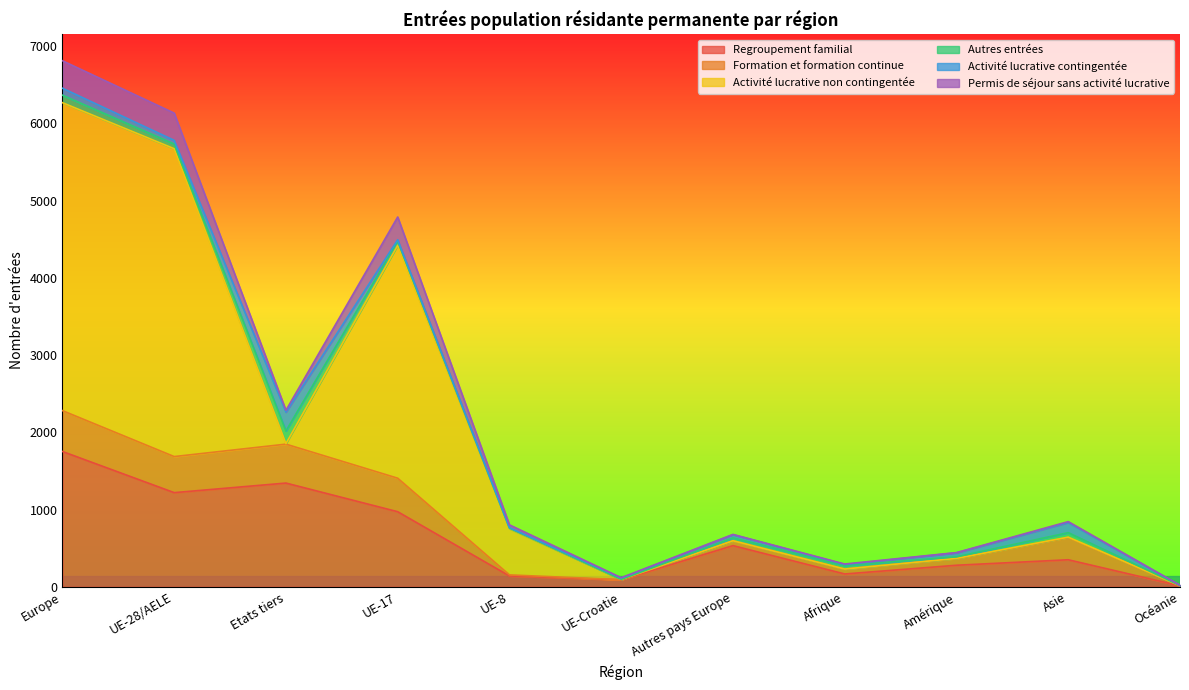

What are all the series names shown in the legend?

Regroupement familial, Formation et formation continue, Activité lucrative non contingentée, Autres entrées, Activité lucrative contingentée, Permis de séjour sans activité lucrative